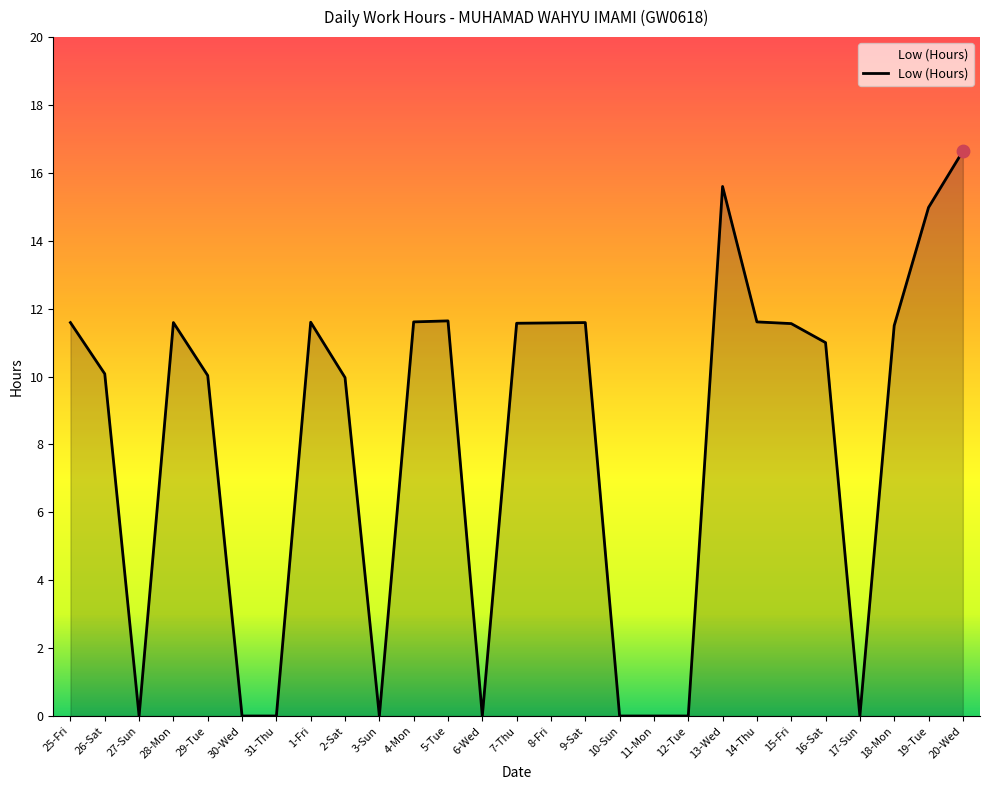

What is the change in value from 25-Fri to 31-Thu?

-11.6